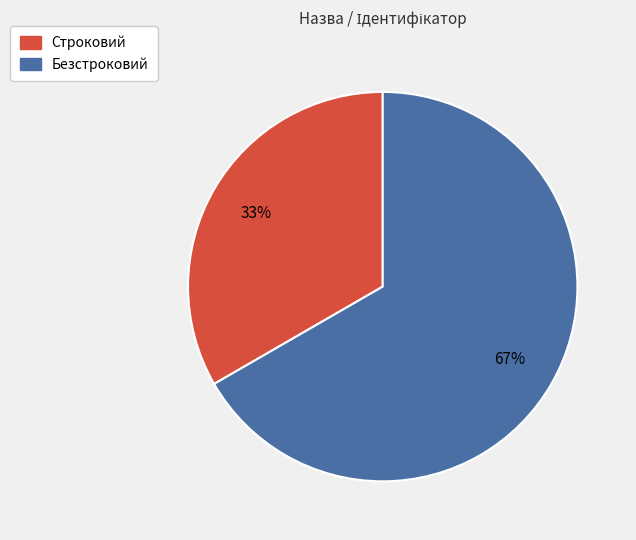

How many segments does this pie chart have?

2